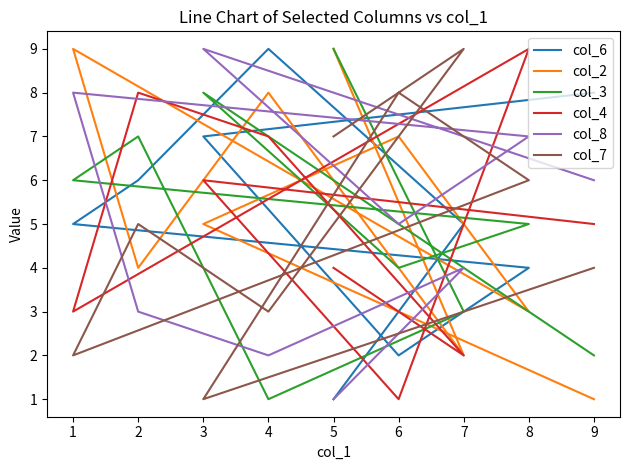

Count the number of categories in the chart.

9